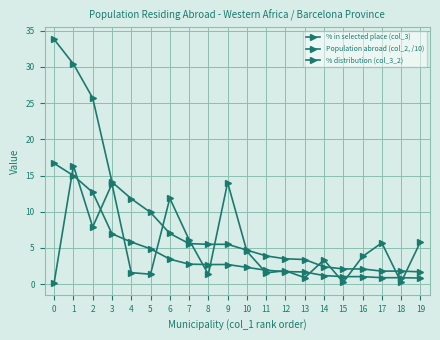

What is the greatest value displayed?

33.8